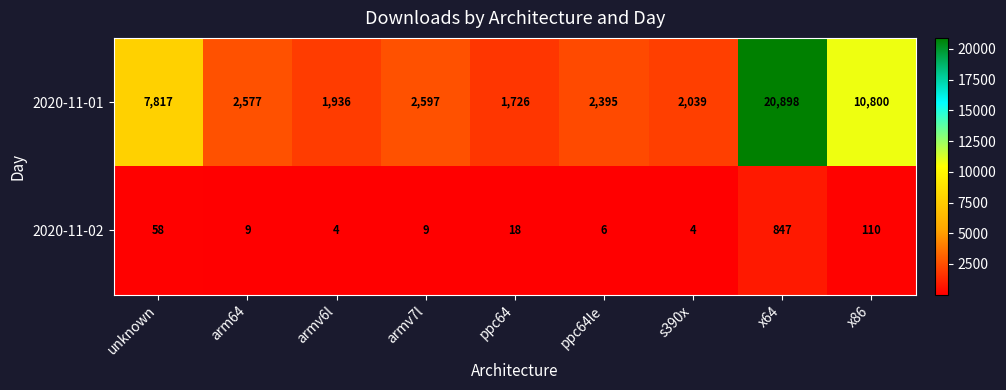

Rank the series by their maximum value, from highest to lowest.

2020-11-01, 2020-11-02